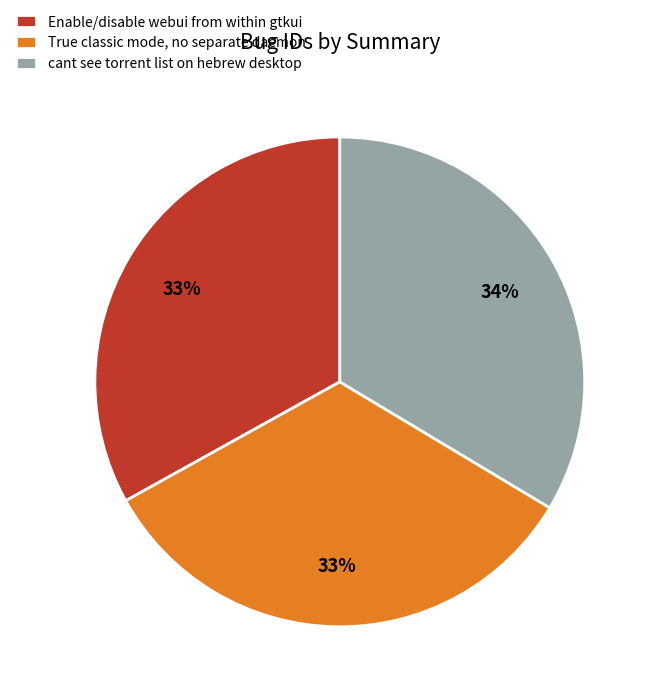

Do Enable/disable webui from within gtkui and True classic mode, no separate daemon together represent more than half of the pie?

Yes